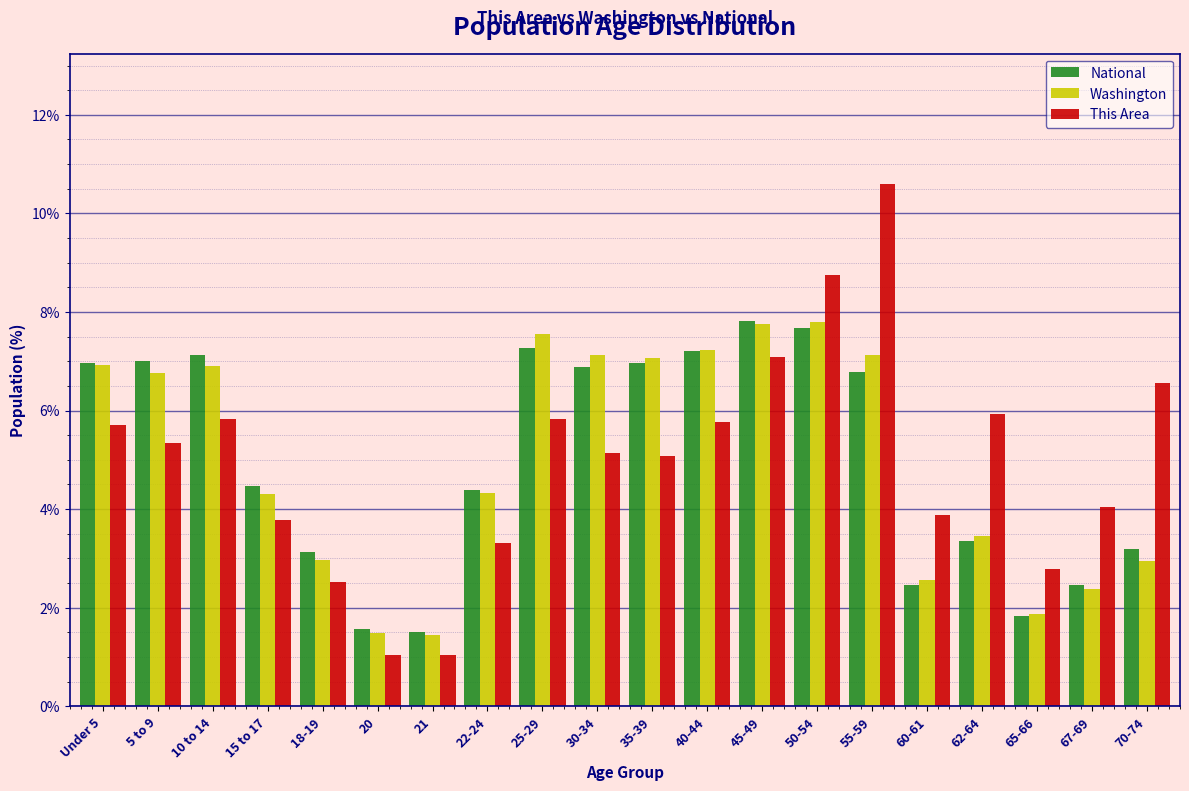

What is the sum of all National values?

100.0